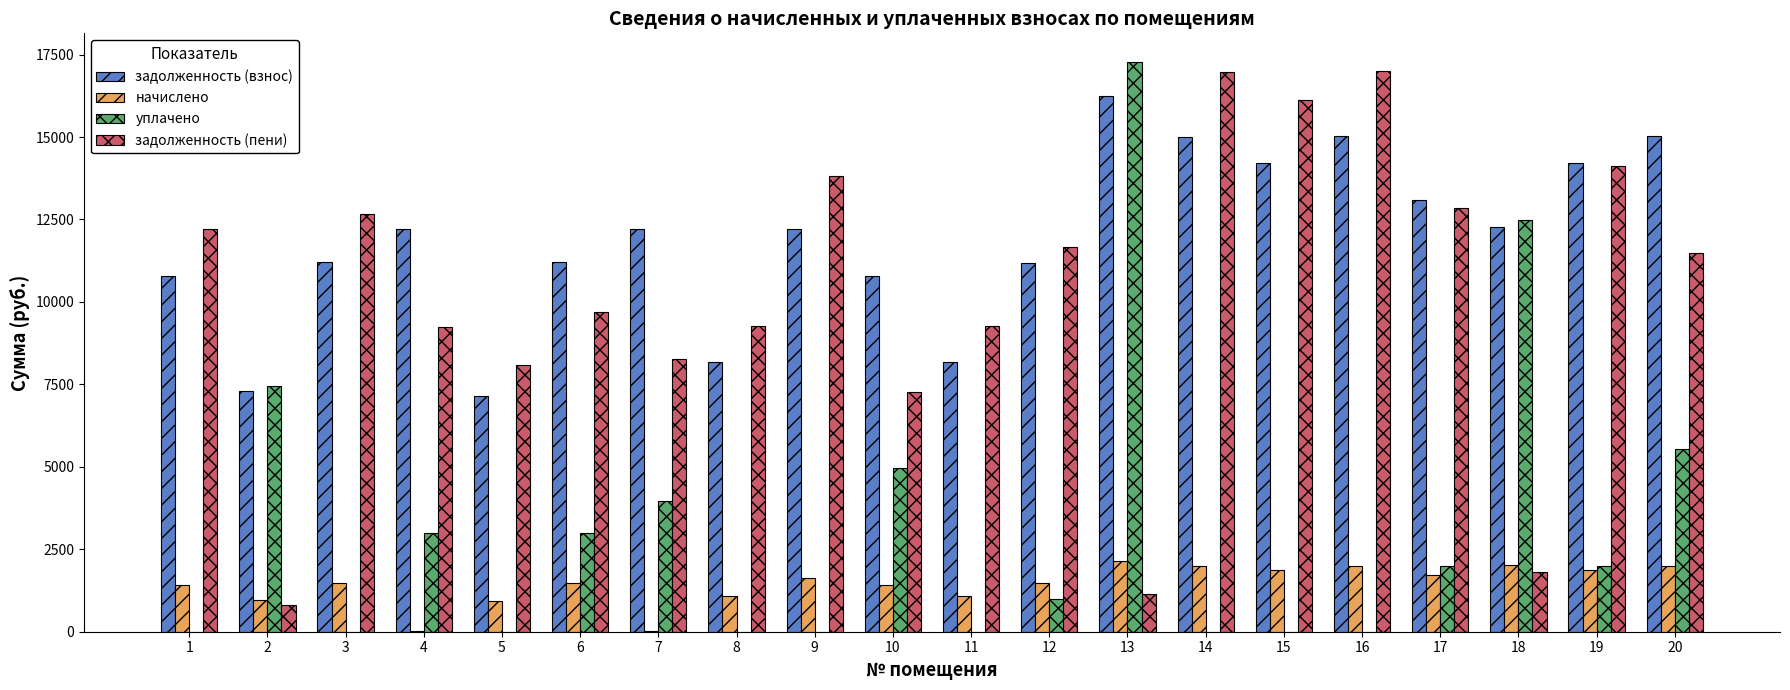

What is the sum of all начислено values?

28684.7